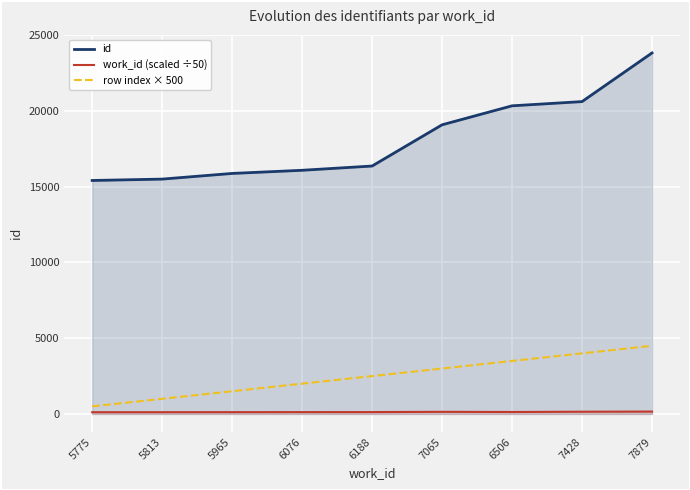

What is the minimum value for row index × 500?

500.0